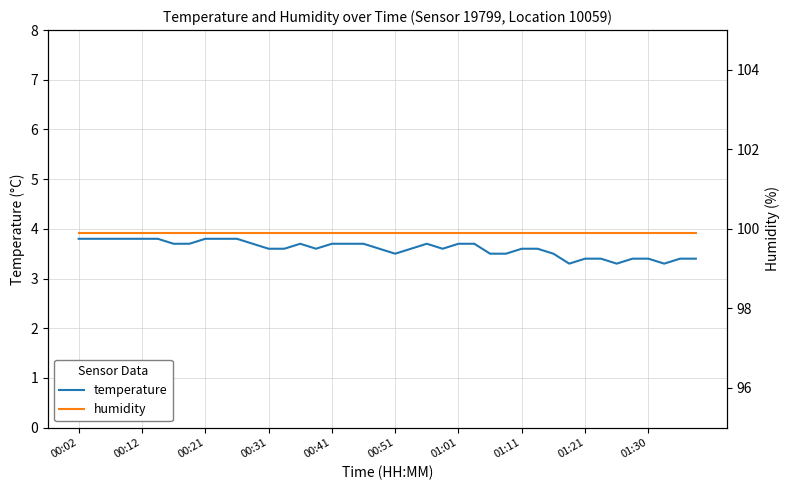

Rank the series by their maximum value, from lowest to highest.

temperature, humidity